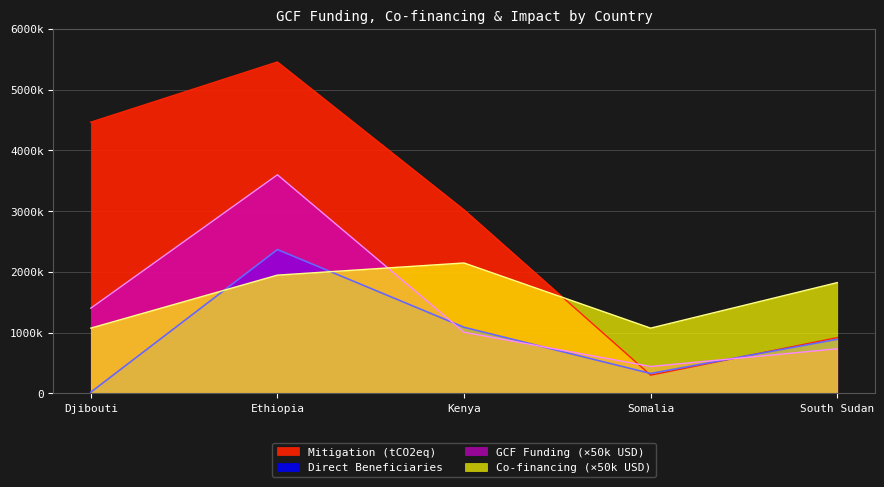

How many interior local peaks does the Estimated co-financing (M USD) series have?

1